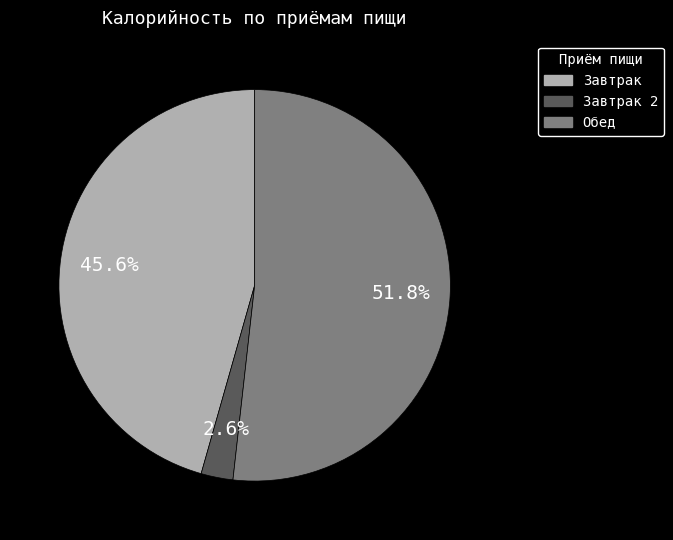

Does any single category account for the majority?

Yes